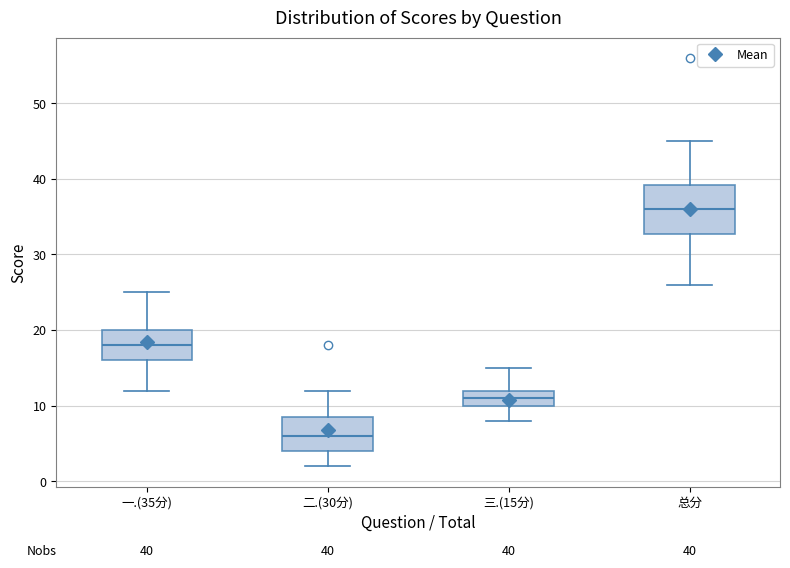

Which box is the tallest, from its lower edge to its upper edge?

总分